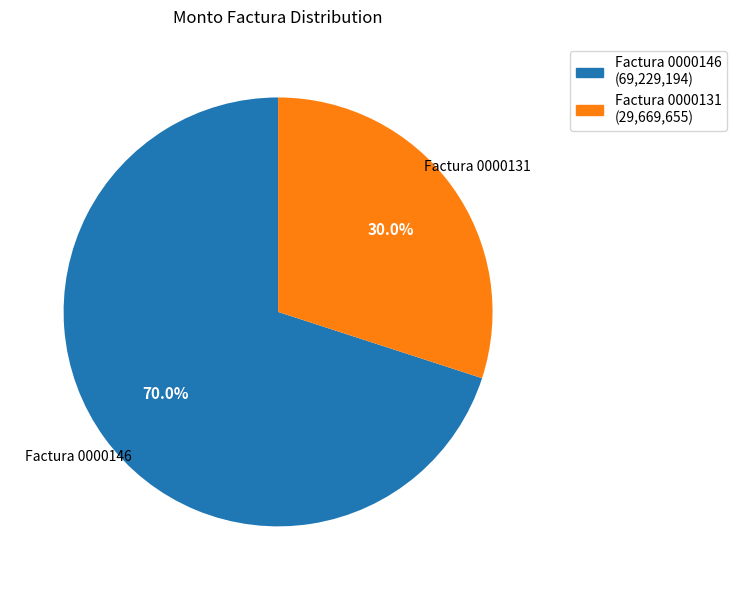

How many slices are in this pie chart?

2